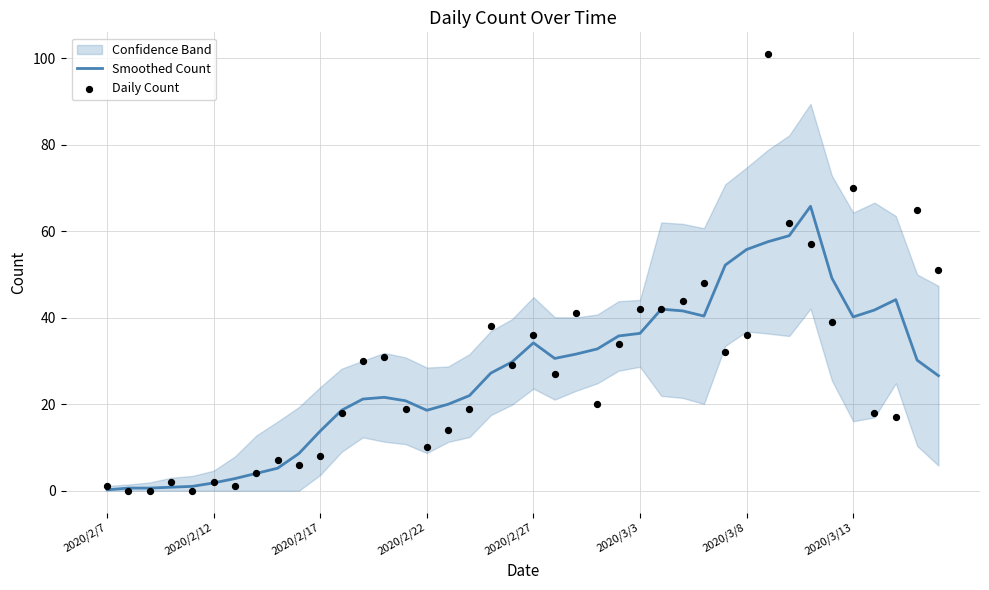

Which series contains the highest Y value?

Daily Count